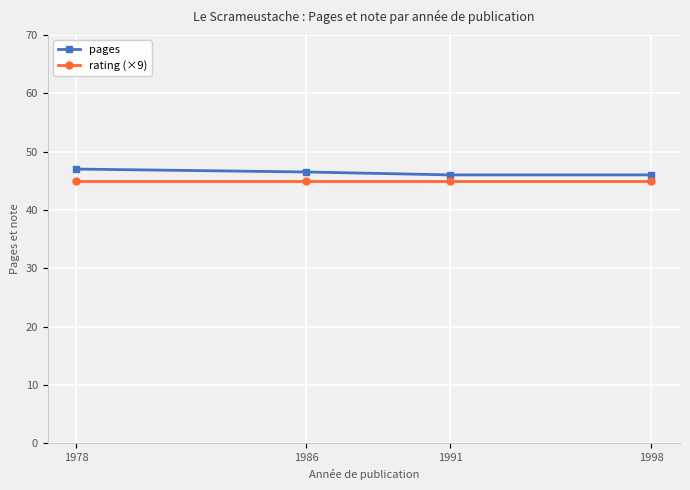

What is the maximum value for pages?

47.0